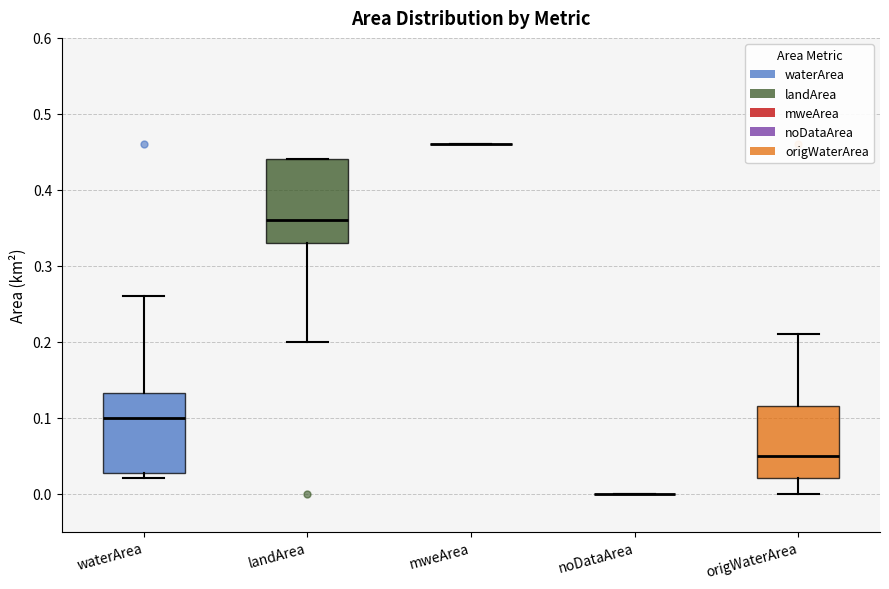

Reading left to right, transcribe this box plot: for each box, give where its median line is, the range the box spans, and where its two whiskers end, as read against the y-axis. The values are not printed on the chart, so give them approximately, as read against the axis.

waterArea: median 0.10, box 0.03 to 0.13, whiskers 0.02 to 0.26
landArea: median 0.36, box 0.33 to 0.44, whiskers 0.20 to 0.44
mweArea: box collapsed to a line at 0.46, whiskers 0.46 to 0.46
noDataArea: box collapsed to a line at 0.00, whiskers 0.00 to 0.00
origWaterArea: median 0.05, box 0.02 to 0.12, whiskers 0.00 to 0.21